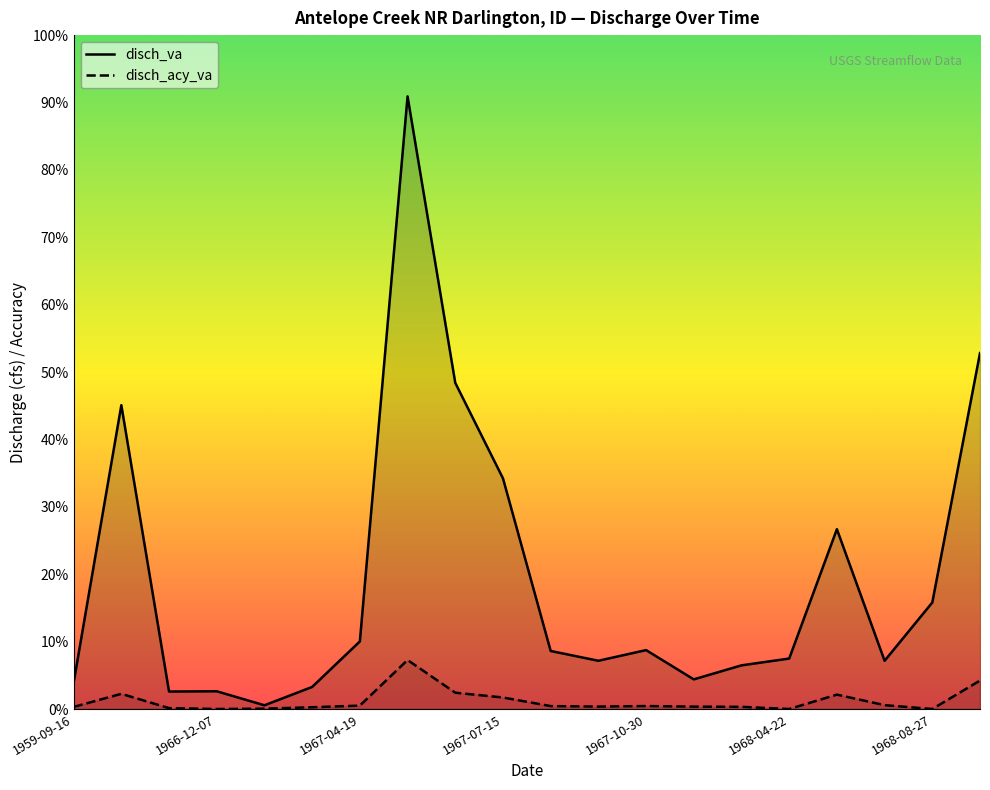

How many data points does each series have?

20